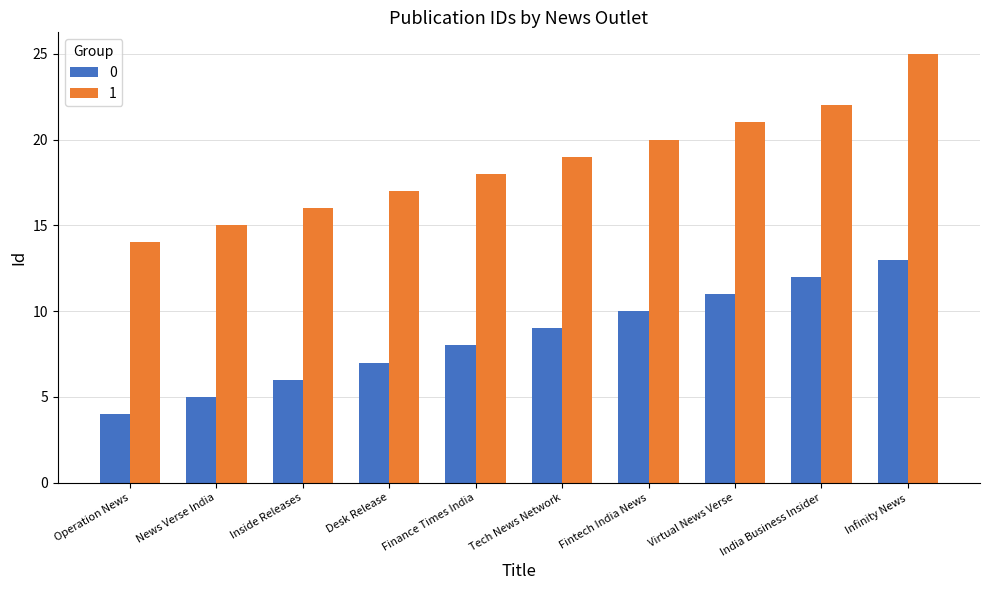

What is the average value of the 1 series?

19